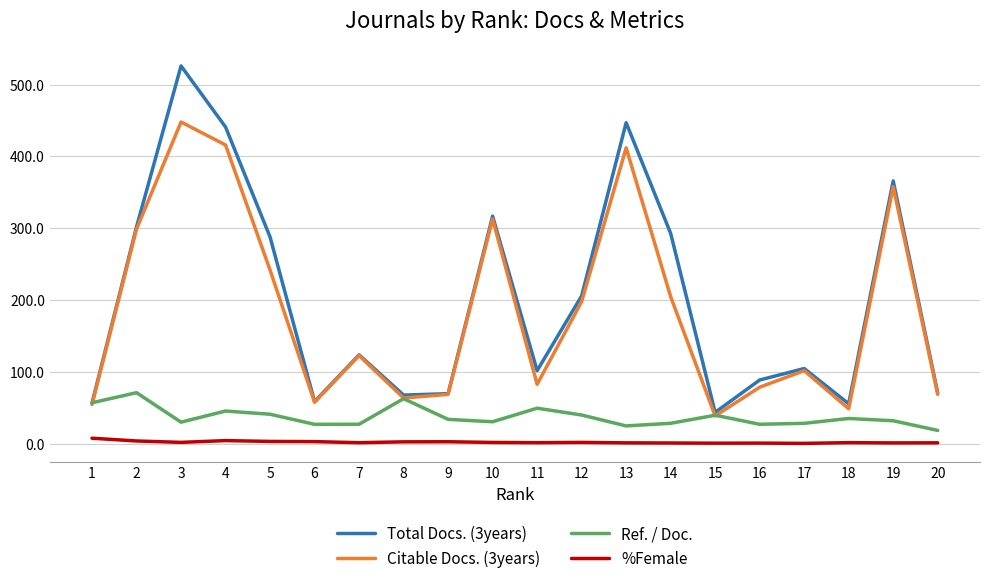

At which category does Total Docs. (3years) reach its first local valley?

6